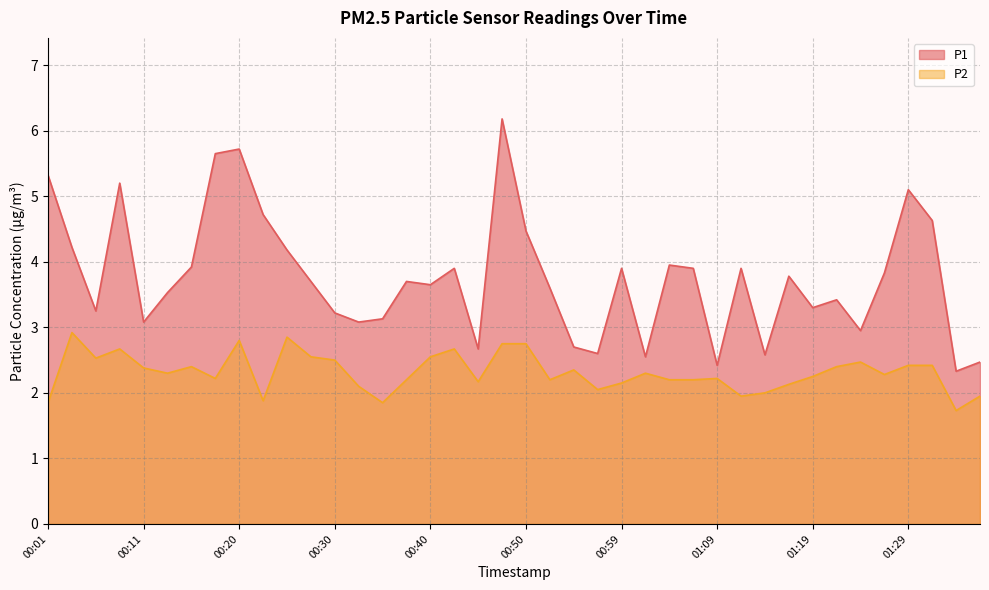

What is the difference between the maximum and minimum values in the P2 series?

1.2